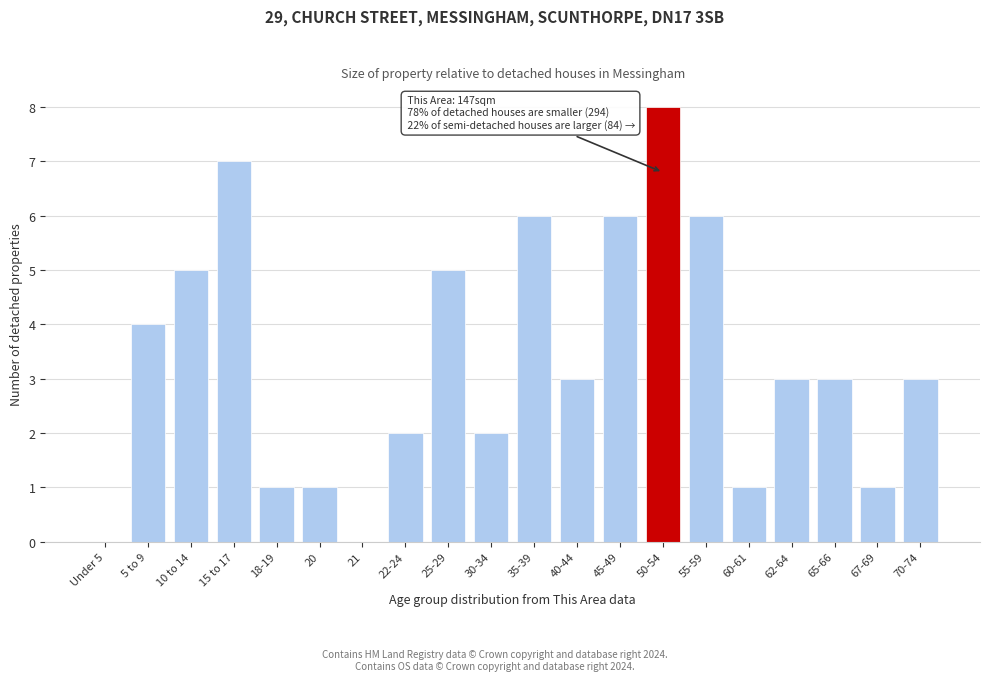

Reading left to right, transcribe all the data shown in this chart.

Under 5=0	5 to 9=4	10 to 14=5	15 to 17=7	18-19=1	20=1	21=0	22-24=2	25-29=5	30-34=2	35-39=6	40-44=3	45-49=6	50-54=8	55-59=6	60-61=1	62-64=3	65-66=3	67-69=1	70-74=3